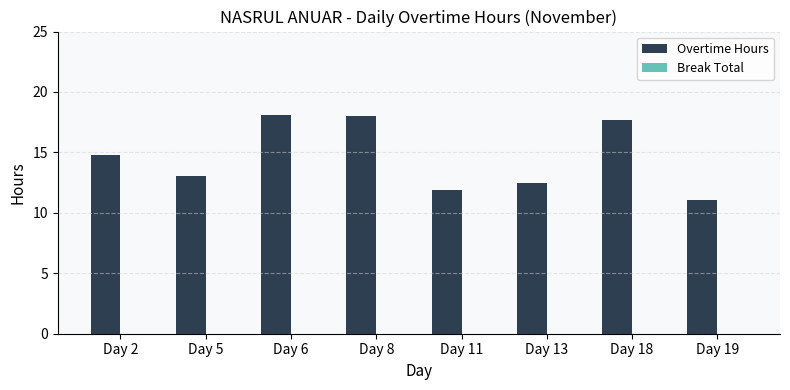

What is the value of the 8th bar from the left?

11.0